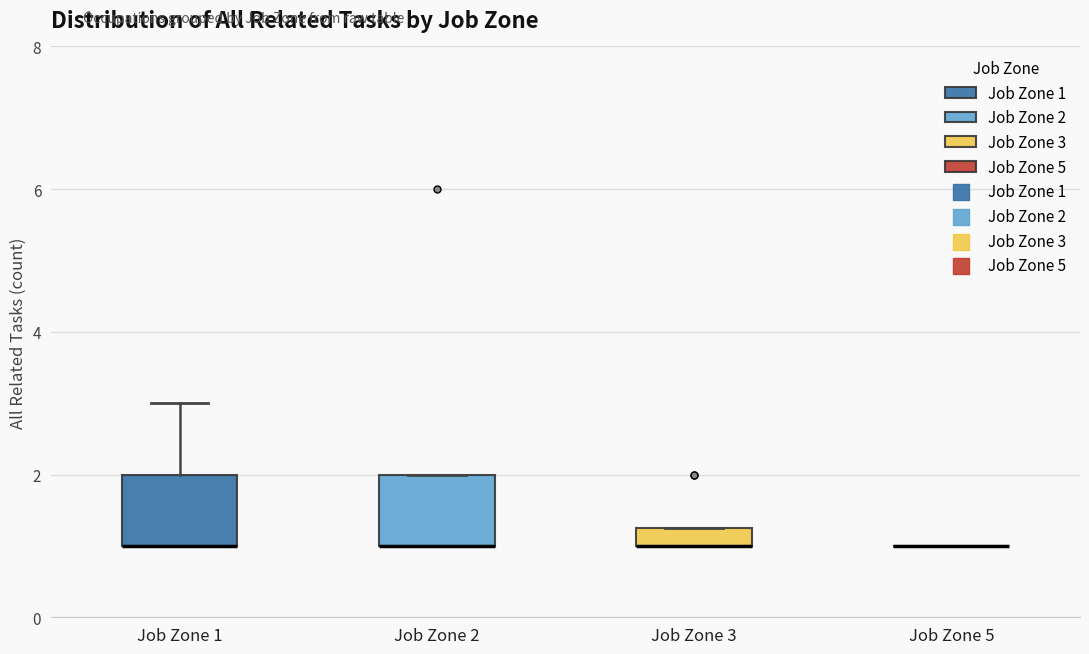

Where is the lower edge of the box for Job Zone 3 on the y-axis? The values are not printed on the chart, so give them approximately, as read against the axis.

1.0